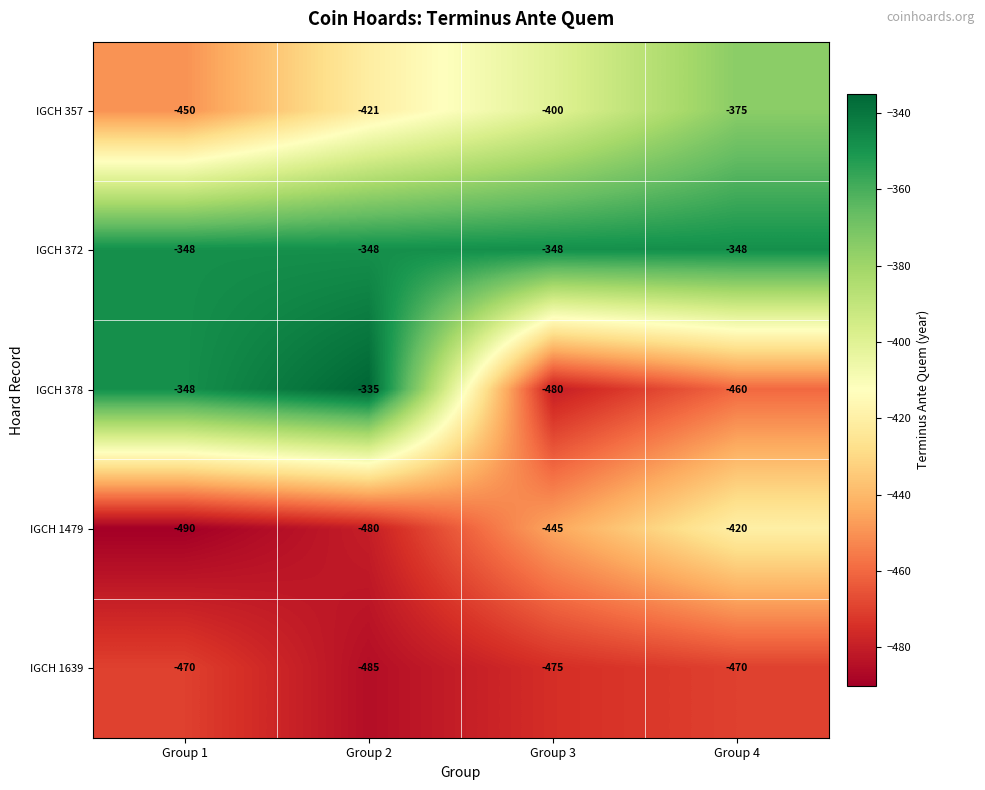

Reading left to right, list all the values displayed in this chart.

IGCH 357: -450	-421	-400	-375
IGCH 372: -348	-348	-348	-348
IGCH 378: -348	-335	-480	-460
IGCH 1479: -490	-480	-445	-420
IGCH 1639: -470	-485	-475	-470